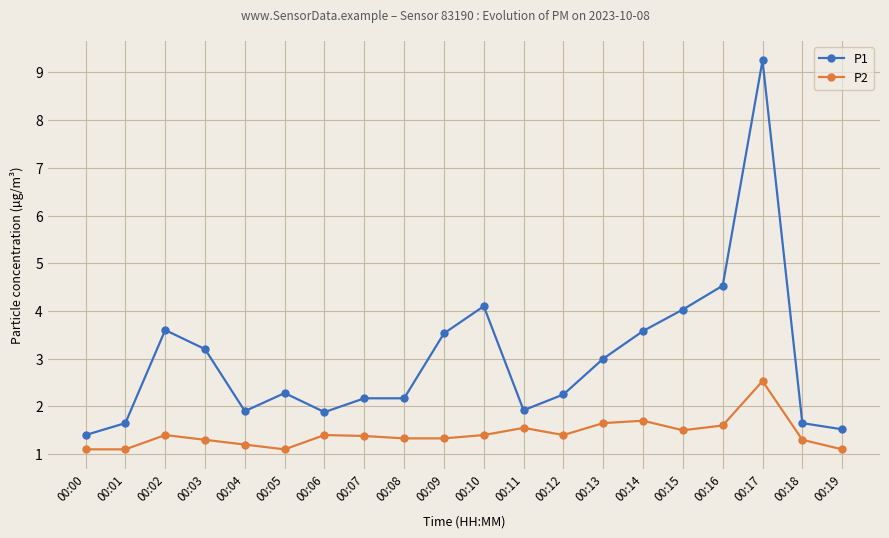

Is it true that P2 equals 4.0 at 00:17?

False